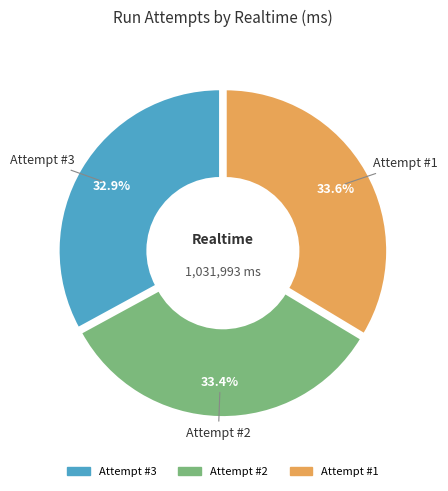

Is there any slice that represents more than half of the pie?

No